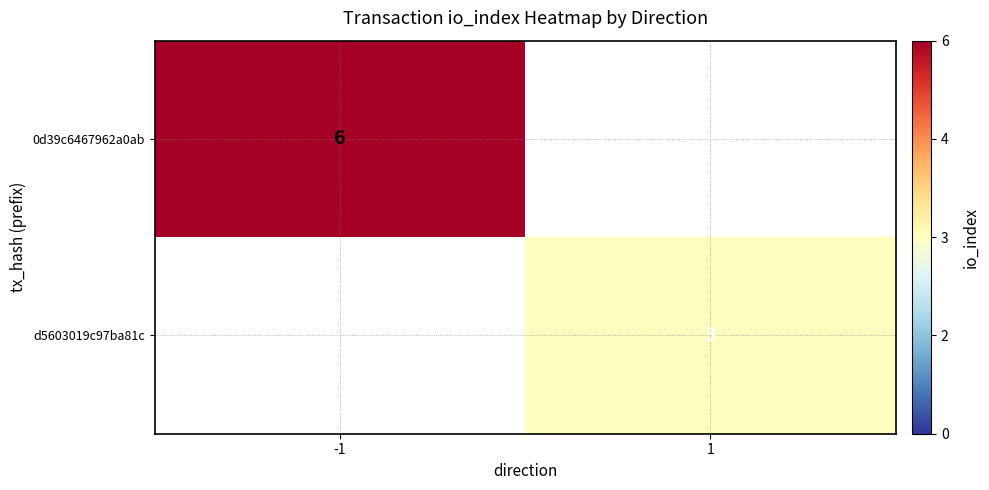

At which label does 0d39c6467962a0ab reach its peak?

-1